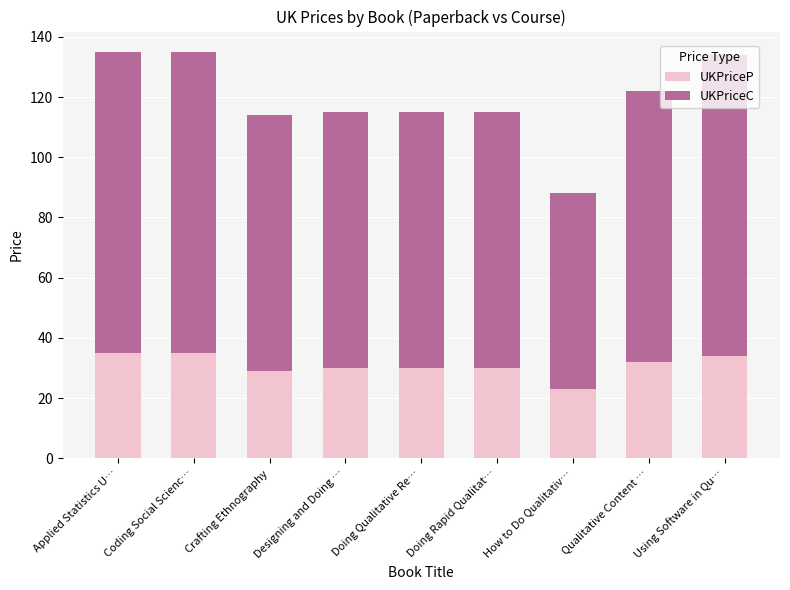

Read the UKPriceP value at Doing Rapid Qualitat….

30.0